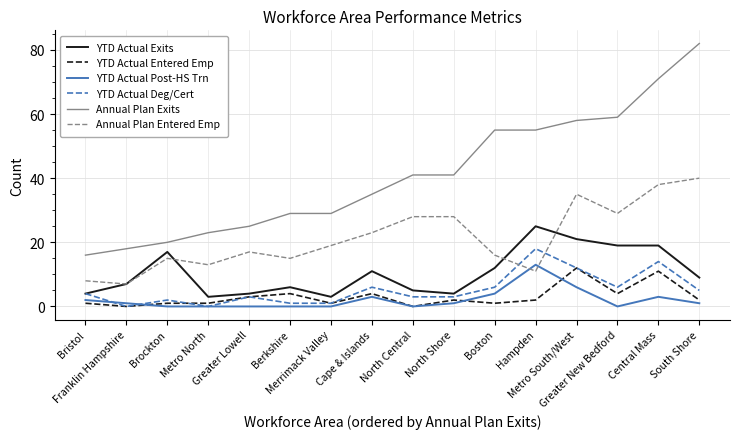

Which series has the largest range (max minus min)?

Annual Plan Exits